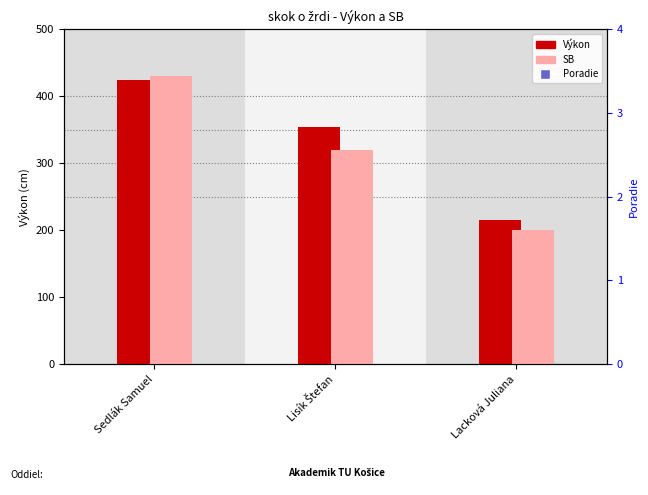

Is the value of Poradie at Lacková Juliana greater than the value of Výkon at Sedlák Samuel?

No